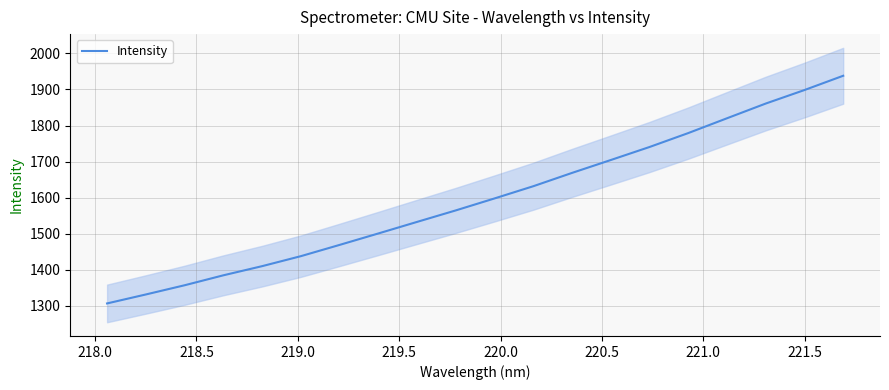

What is the highest value of the Intensity series?

1938.1